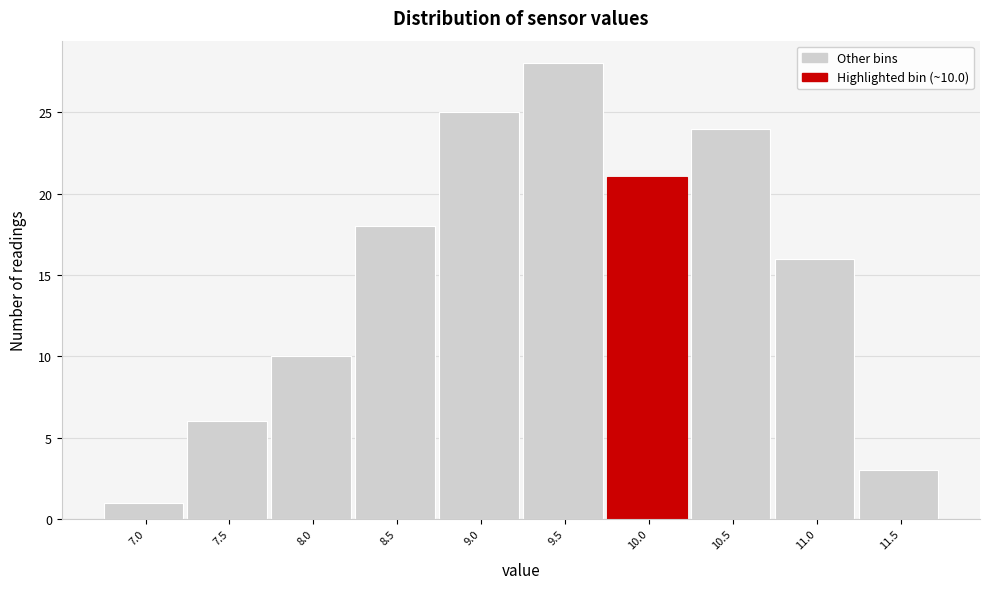

Reading left to right, transcribe all the data shown in this chart.

1	6	10	18	25	28	21	24	16	3